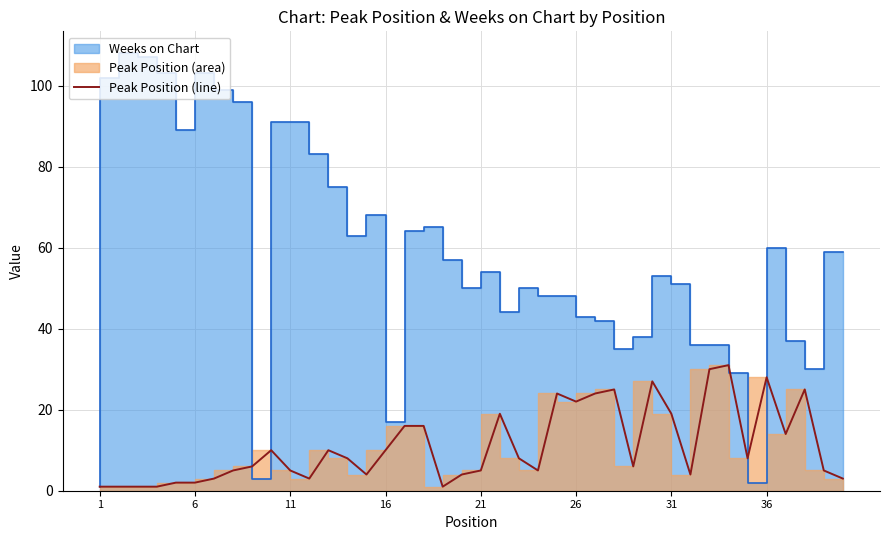

How many data points are above 8?

17